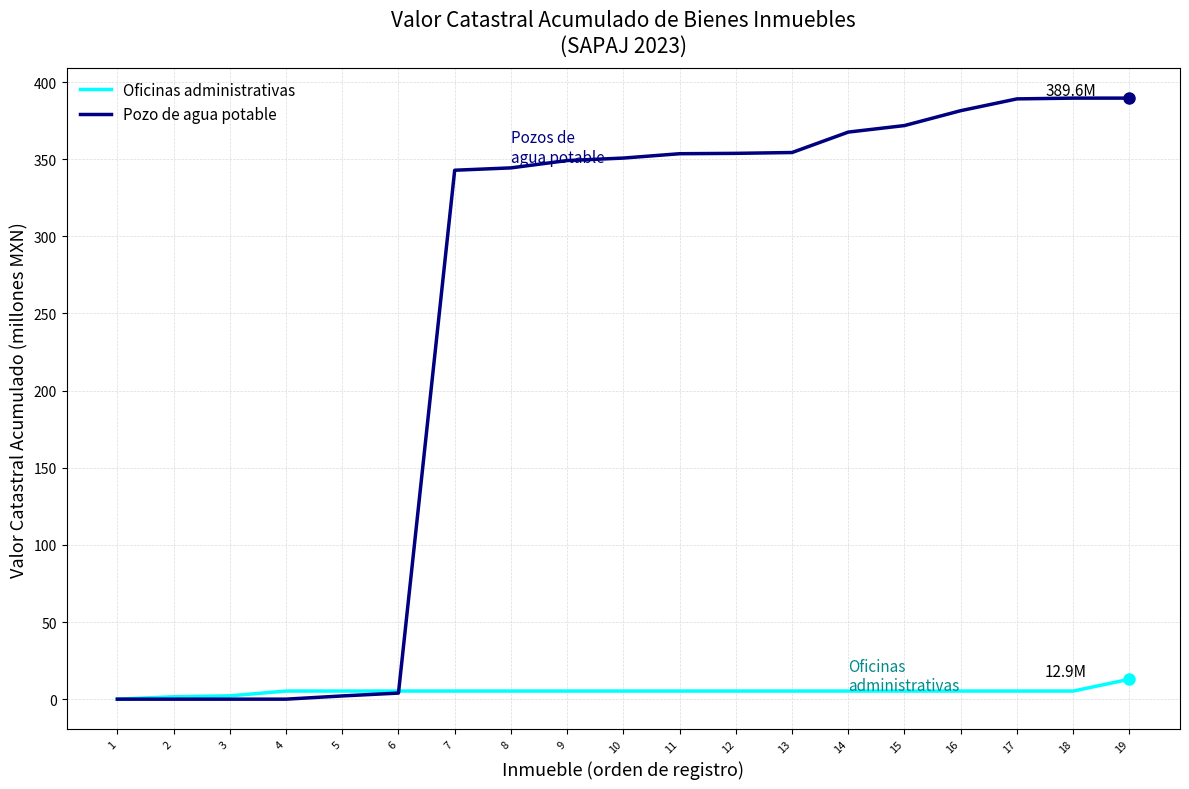

Is it true that Pozo de agua potable equals 568.3 at 9?

False